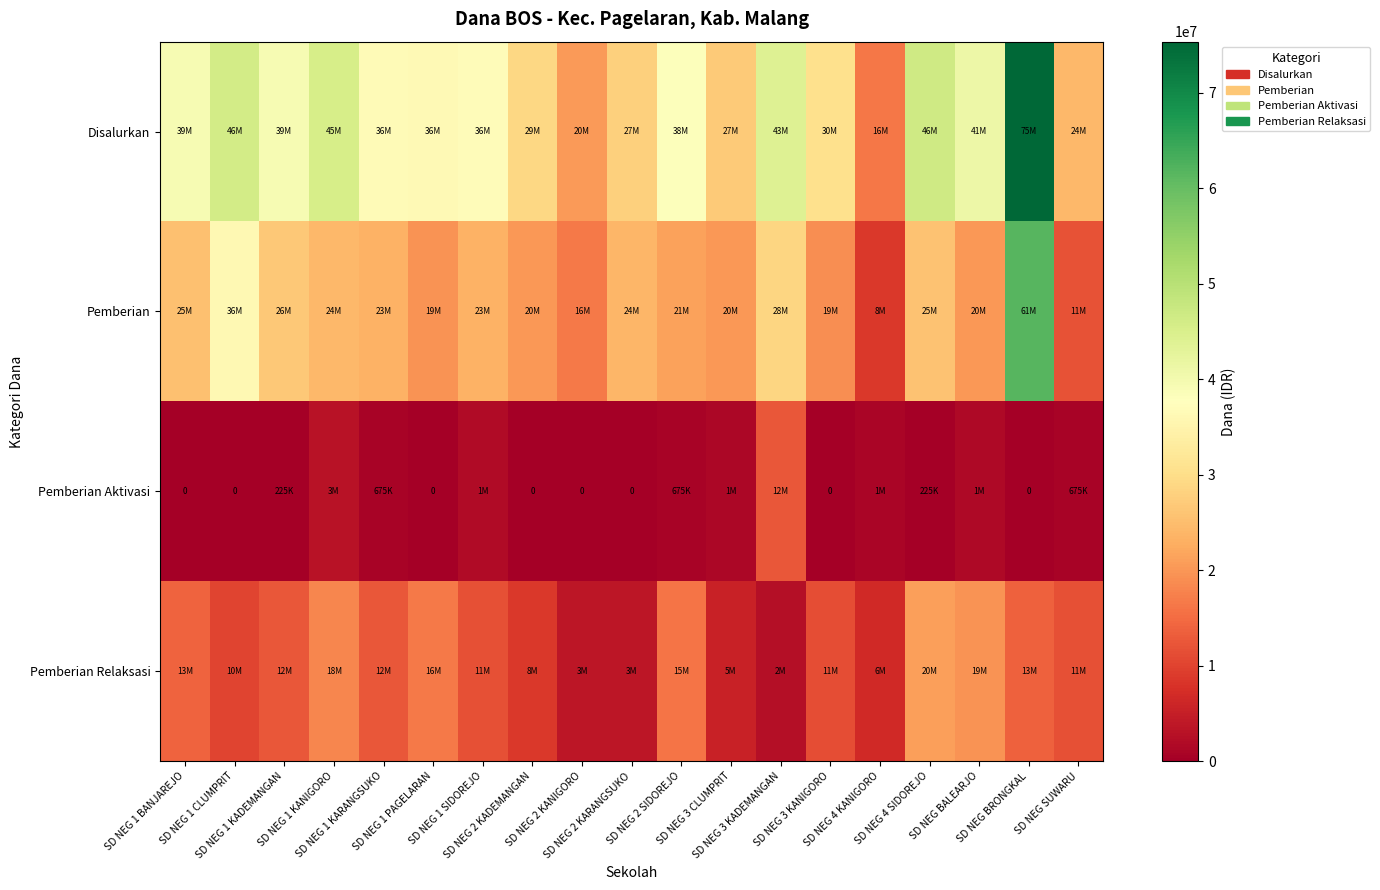

How many values in Pemberian Aktivasi are above zero?

11